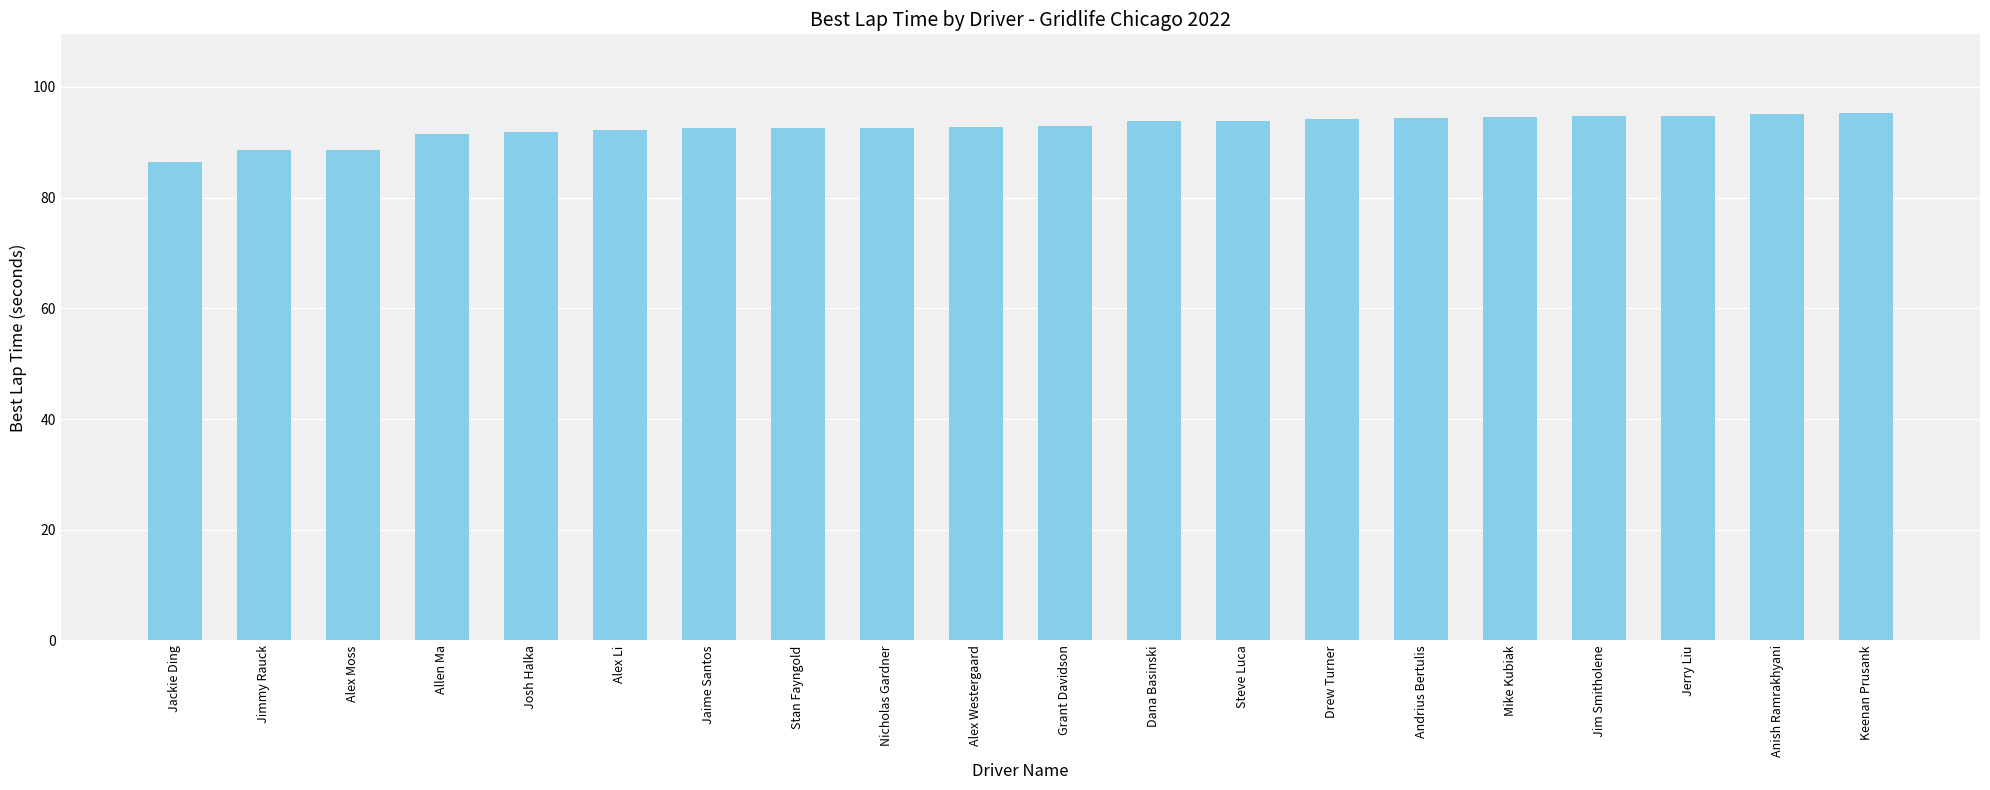

Which has a higher value, Josh Halka or Jerry Liu?

Jerry Liu